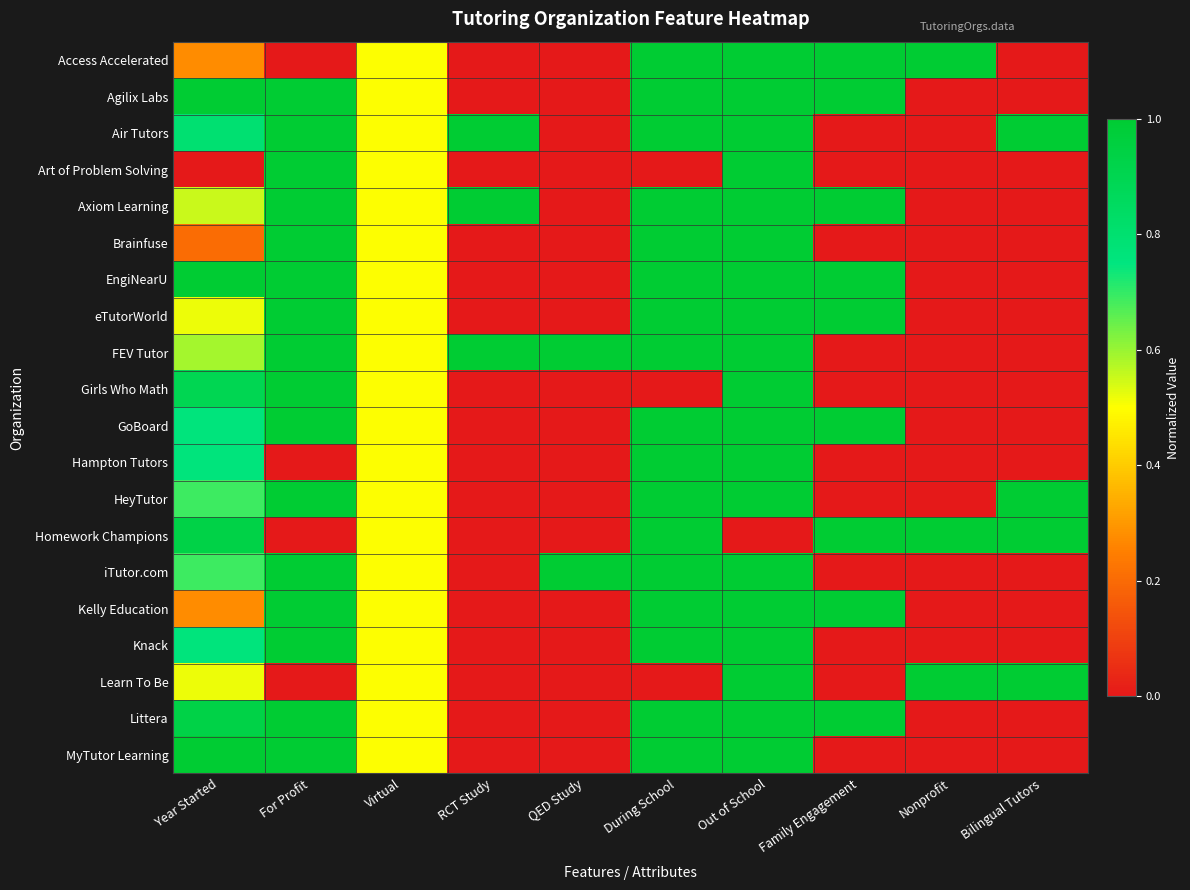

Count the number of data series in this chart.

20